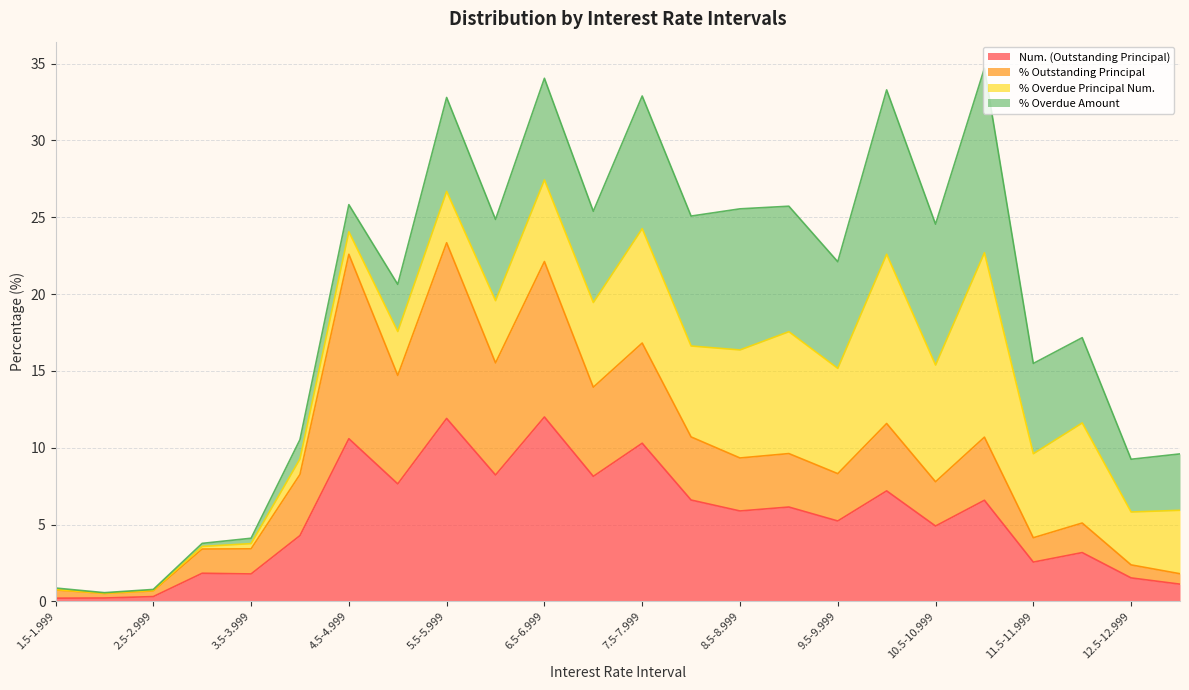

What is the minimum value shown in the chart?

0.2